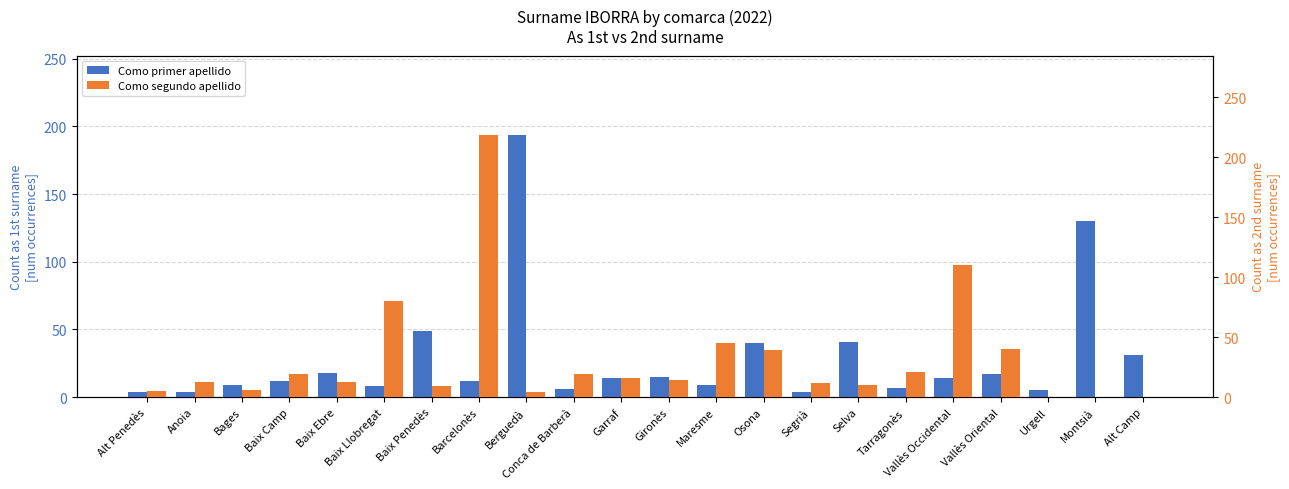

Which category has the lowest value across all series?

Urgell